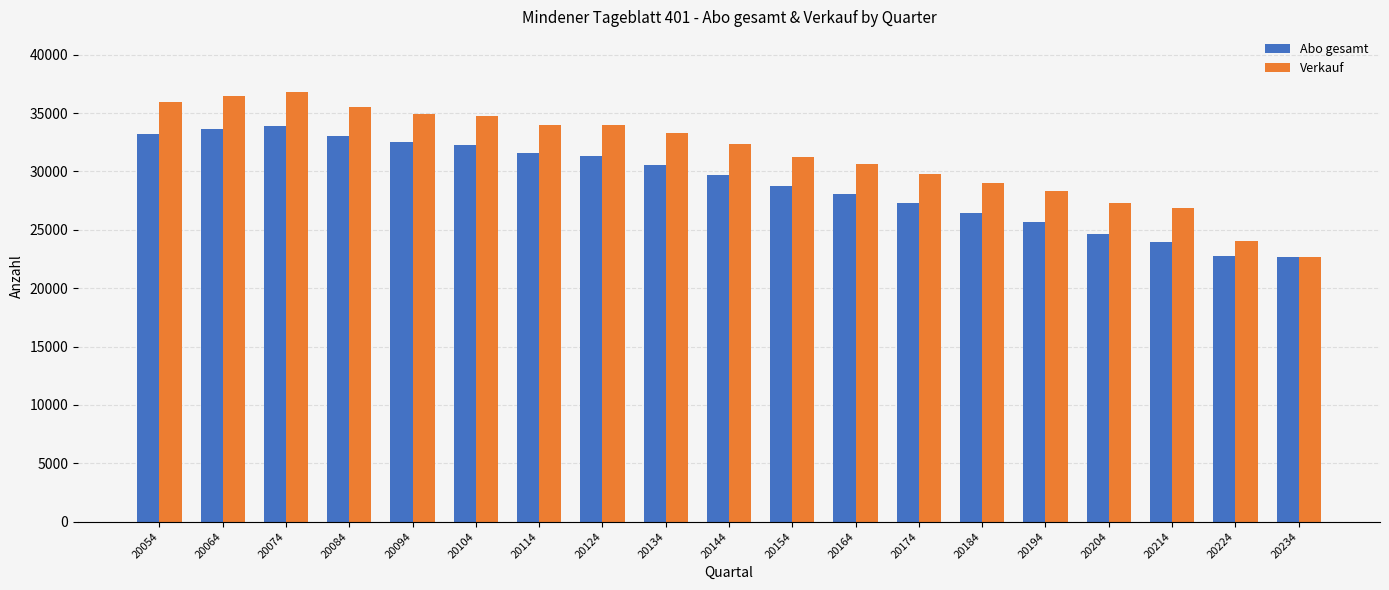

Which series has the largest total across all categories?

Verkauf